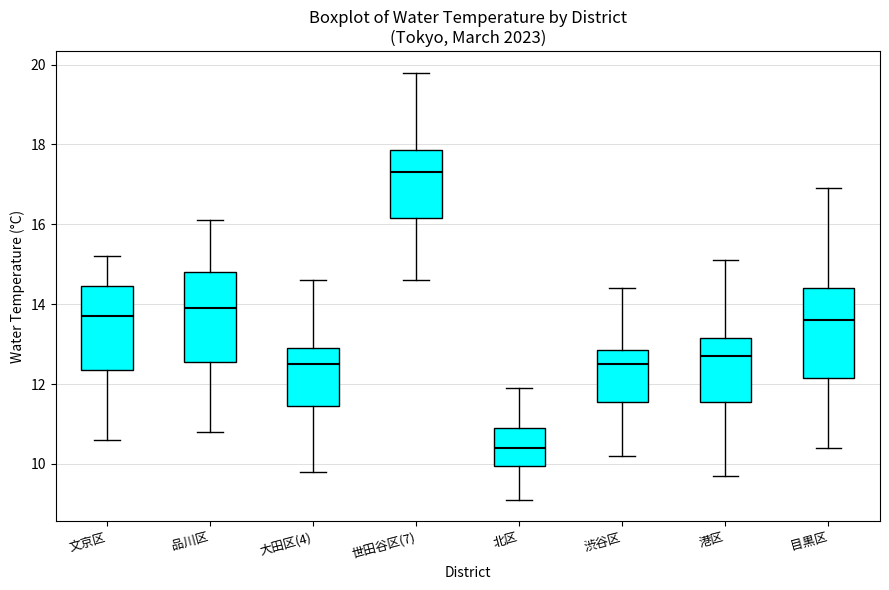

Where is the lower edge of the box for 渋谷区 on the y-axis? The values are not printed on the chart, so give them approximately, as read against the axis.

11.6